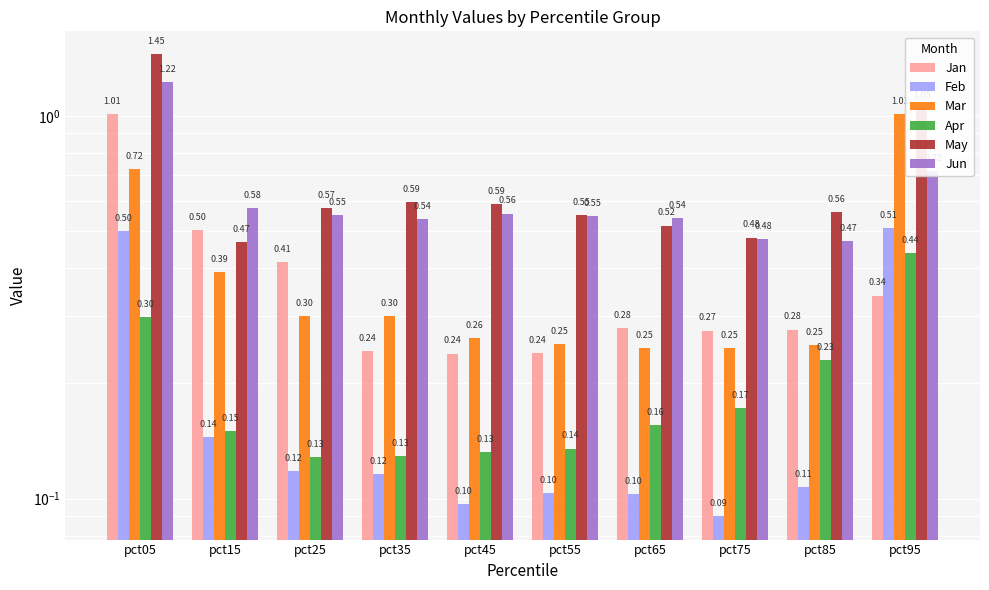

What are all the series names shown in the legend?

Jan, Feb, Mar, Apr, May, Jun